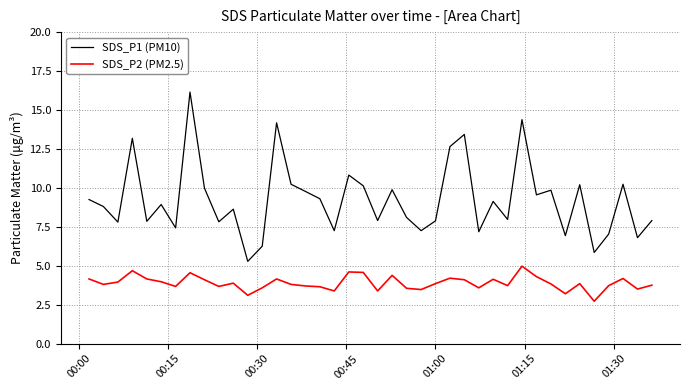

What is the value of the SDS_P1 (PM10) point at the 37th from the left?

7.0